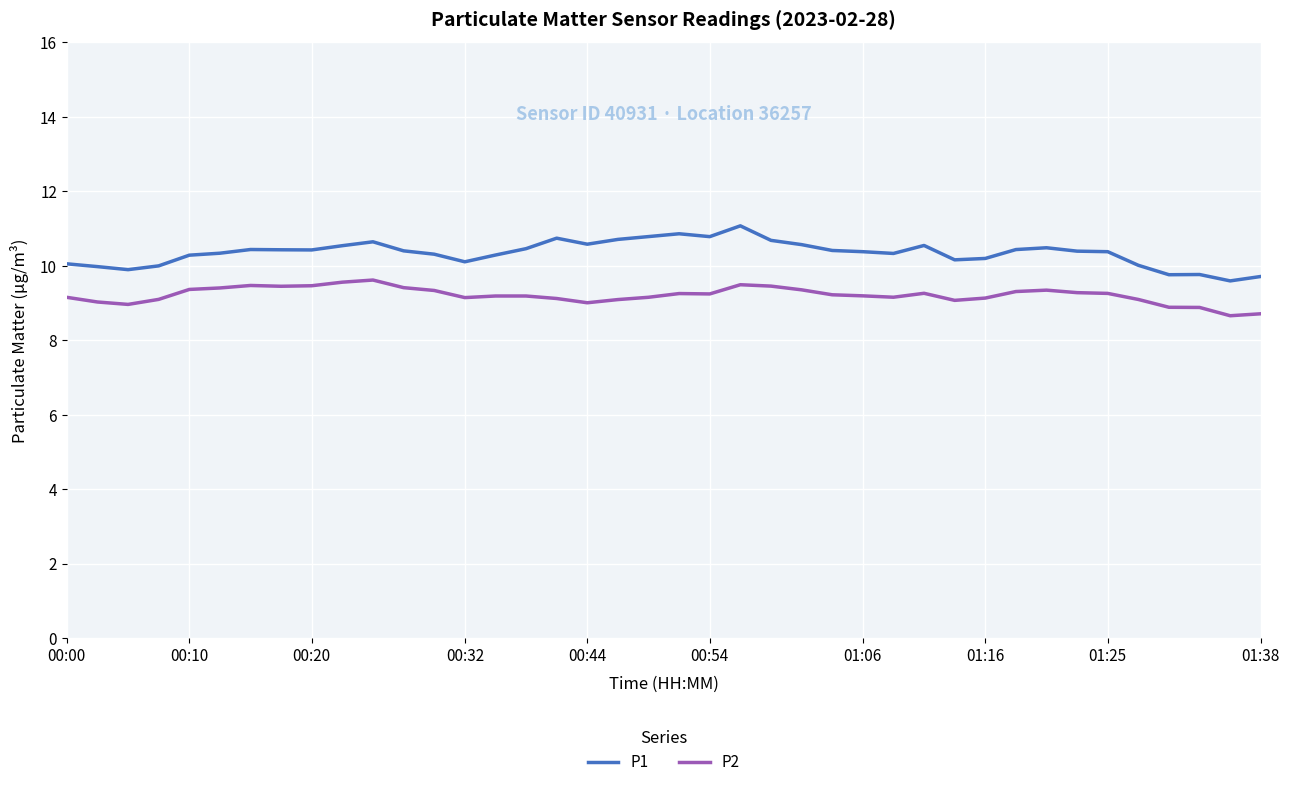

In P2, how many points are lower than both neighbors (excluding endpoints)?

8